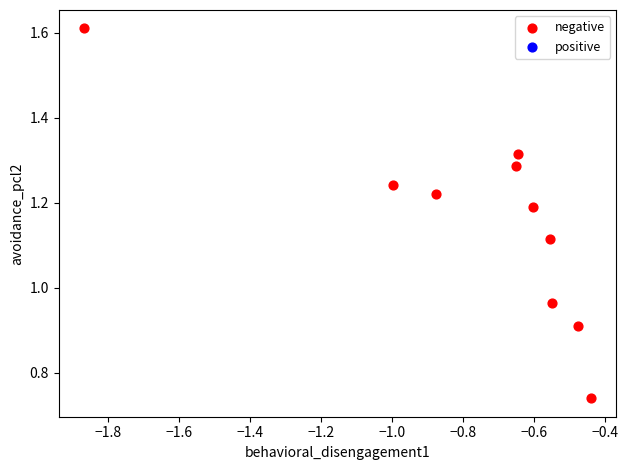

What is the range of X values (max minus min)?

1.4